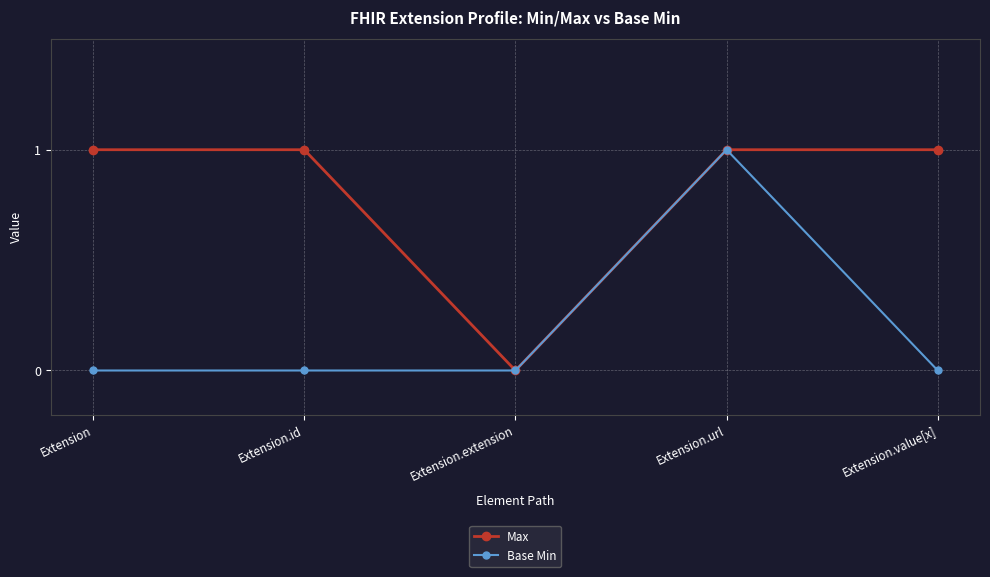

At which category is the sum across all series the highest?

Extension.url